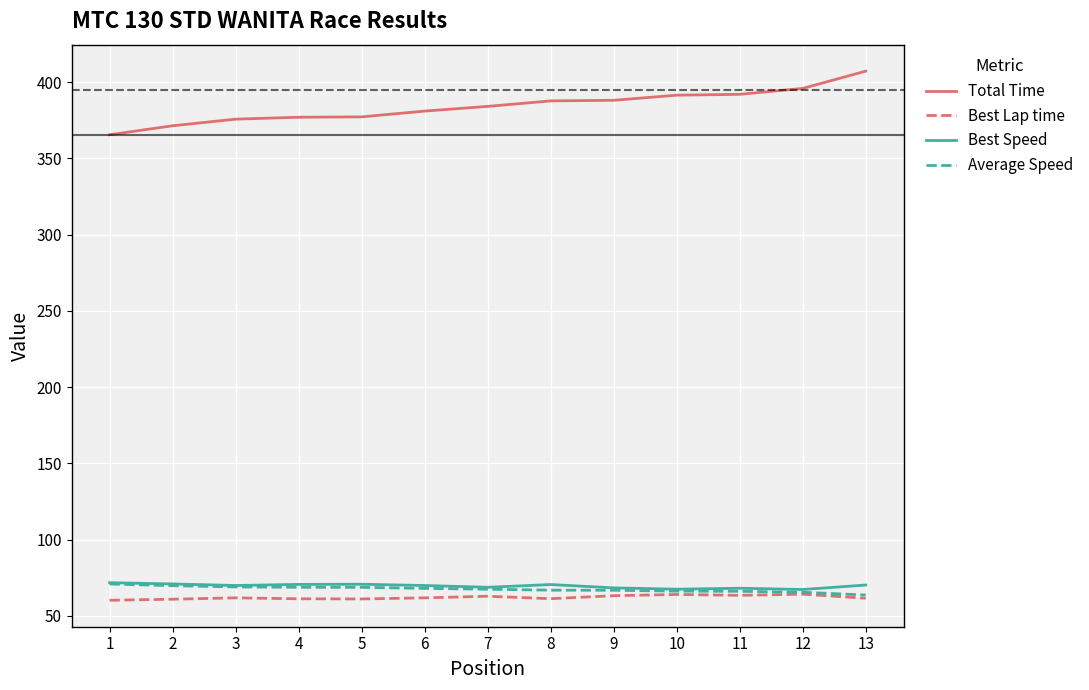

What is the total value across all series at 10?

589.2